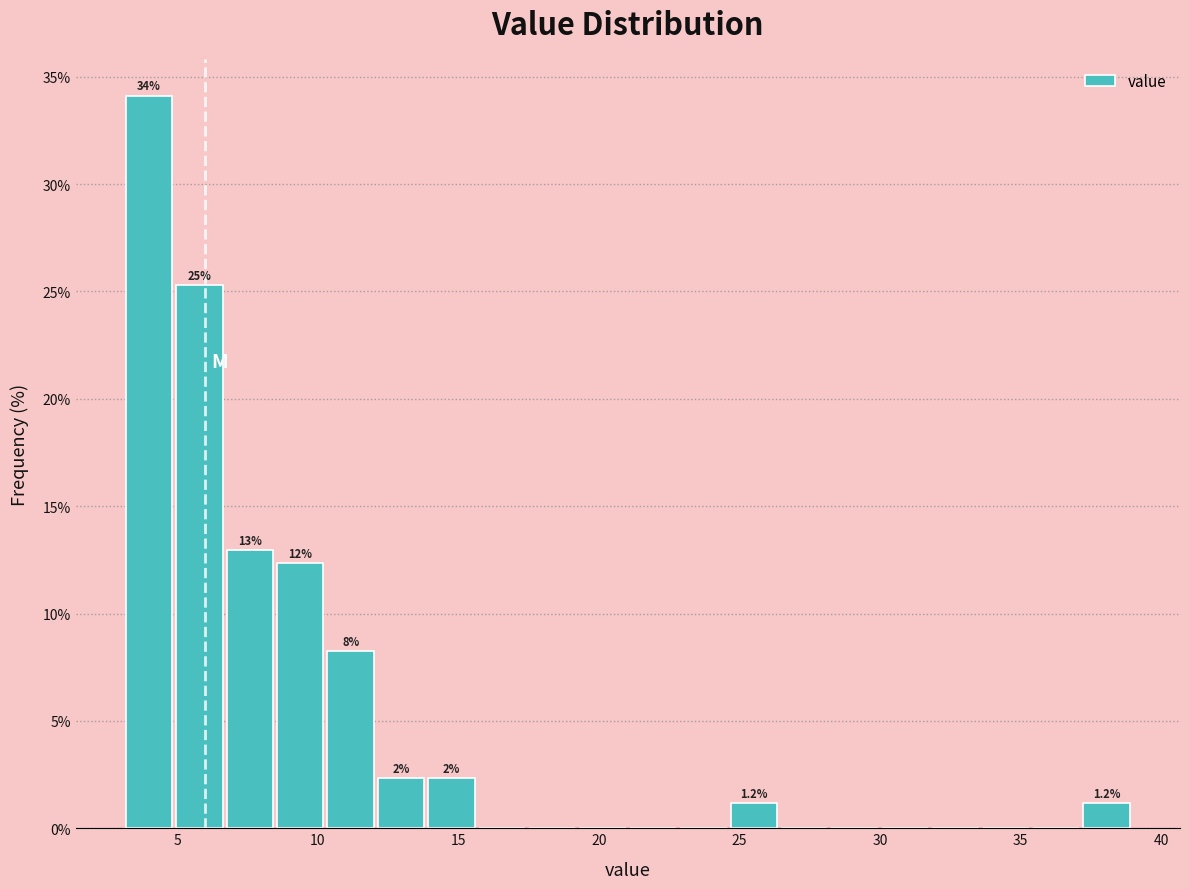

Around what value on the x-axis is the tallest bar? Give the approximate position of its centre, as read against the axis.

4.0